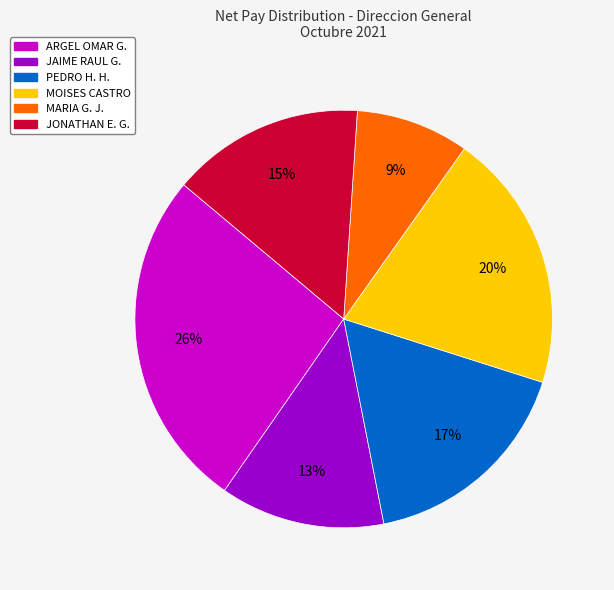

To the nearest percent, what portion does JAIME RAUL G. represent?

13%